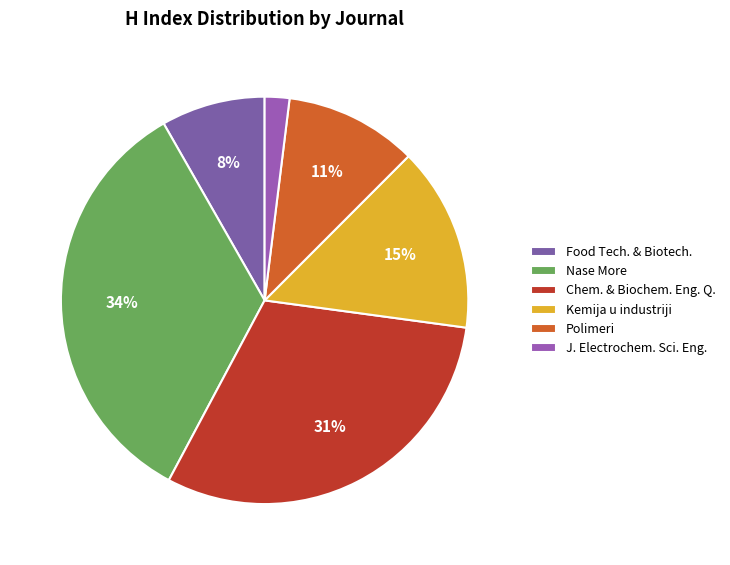

How many slices are in this pie chart?

6